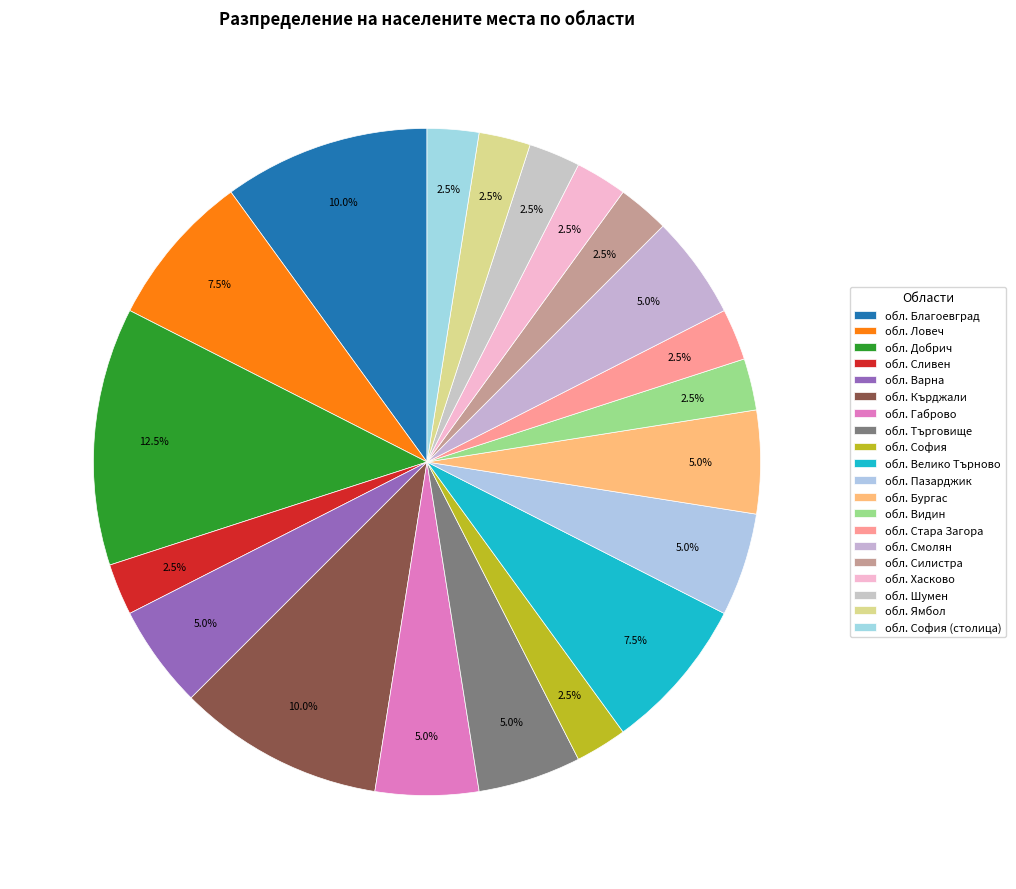

How many segments does this pie chart have?

20